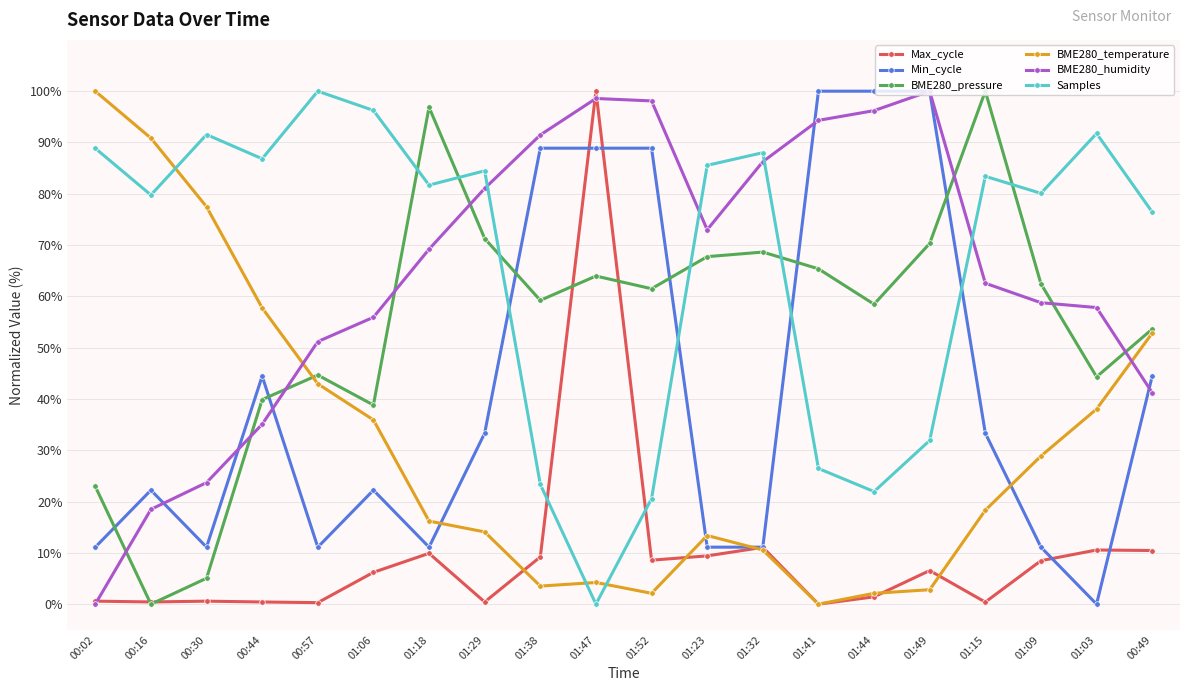

What is the highest value of the Samples series?

100.0